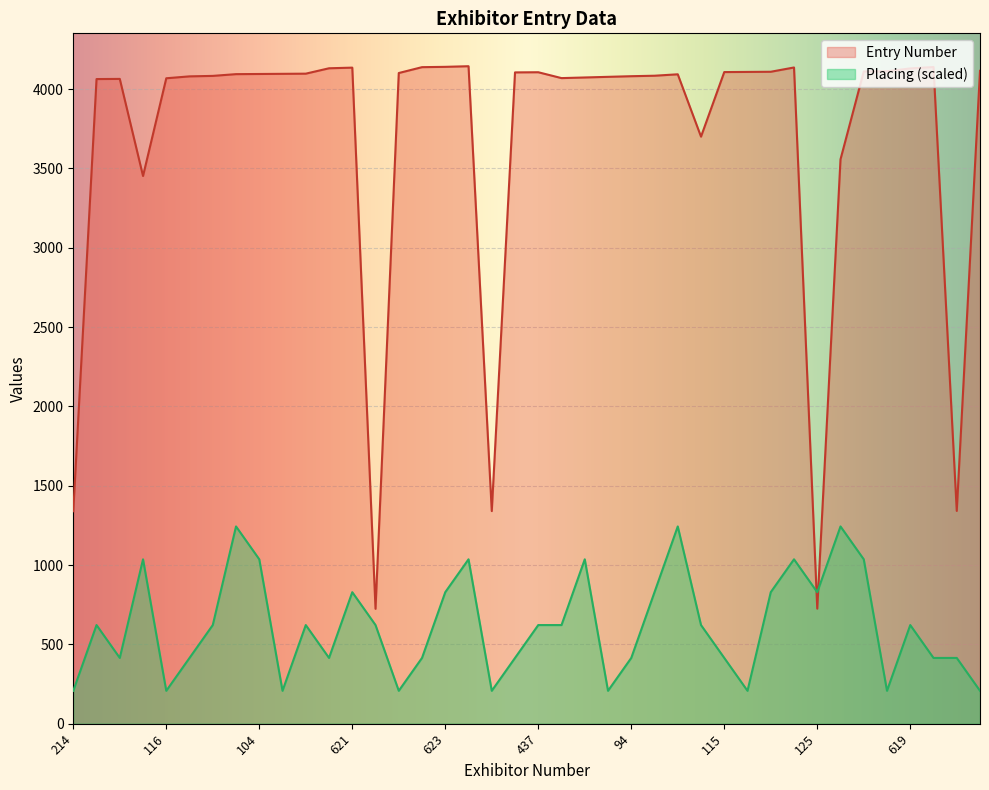

List the series in order of their peak value, highest first.

Entry Number, Placing (scaled)